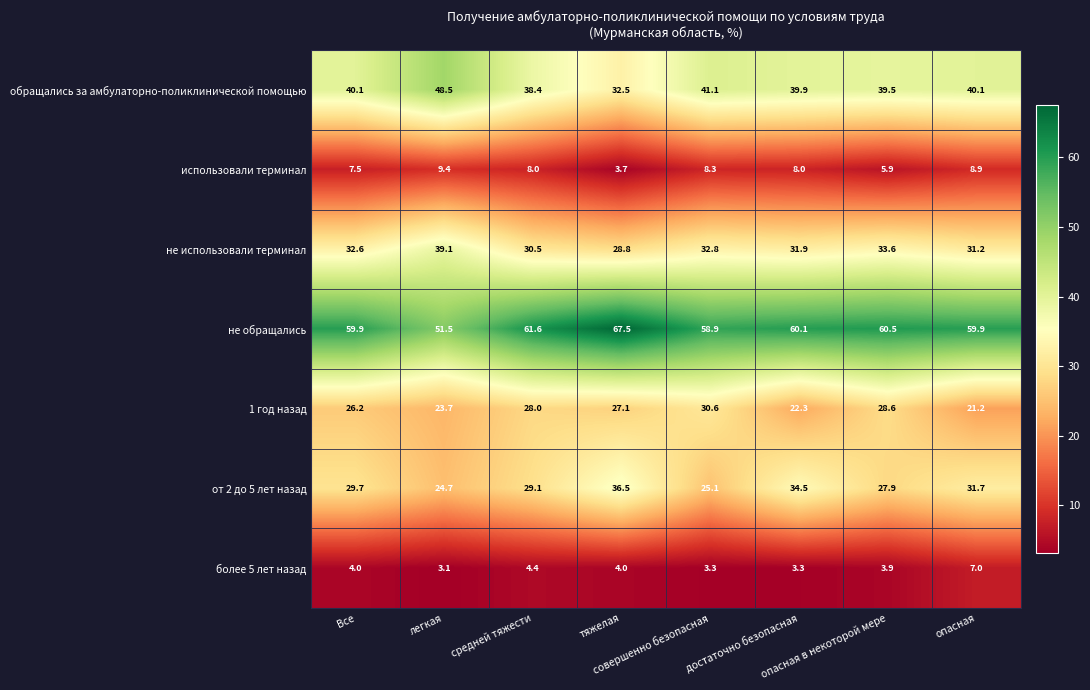

Which series has the largest total across all categories?

не обращались